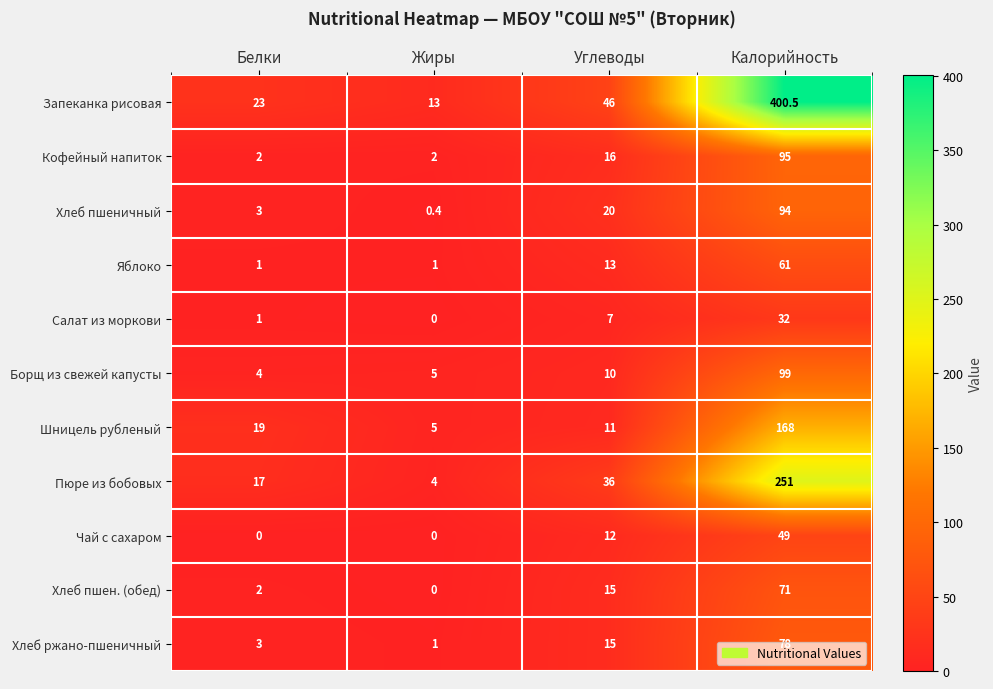

What is the spread (max minus min) of values at Углеводы?

39.0